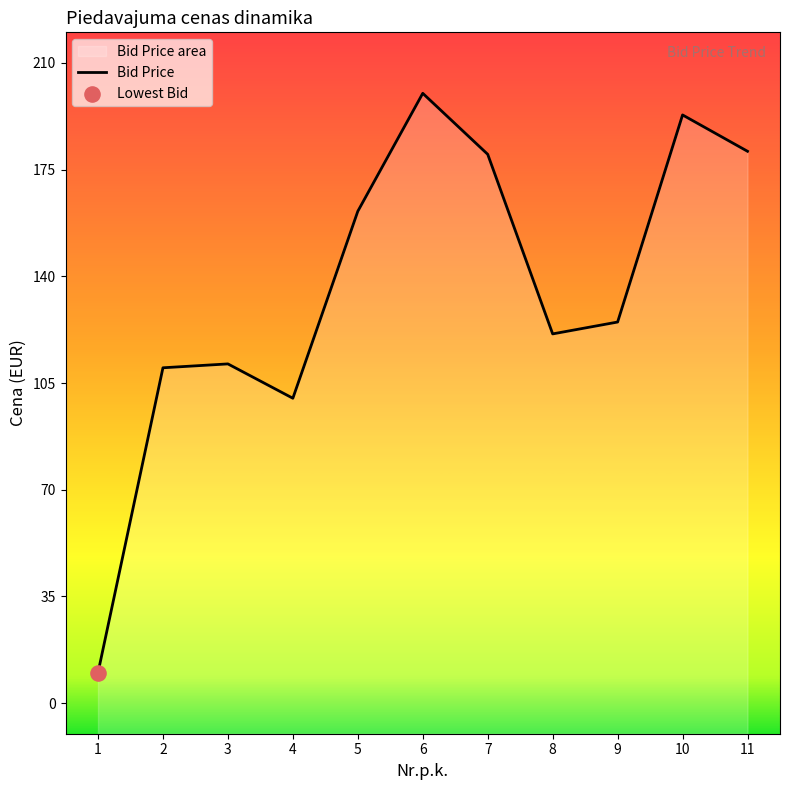

Which has a higher value, 3 or 8?

8